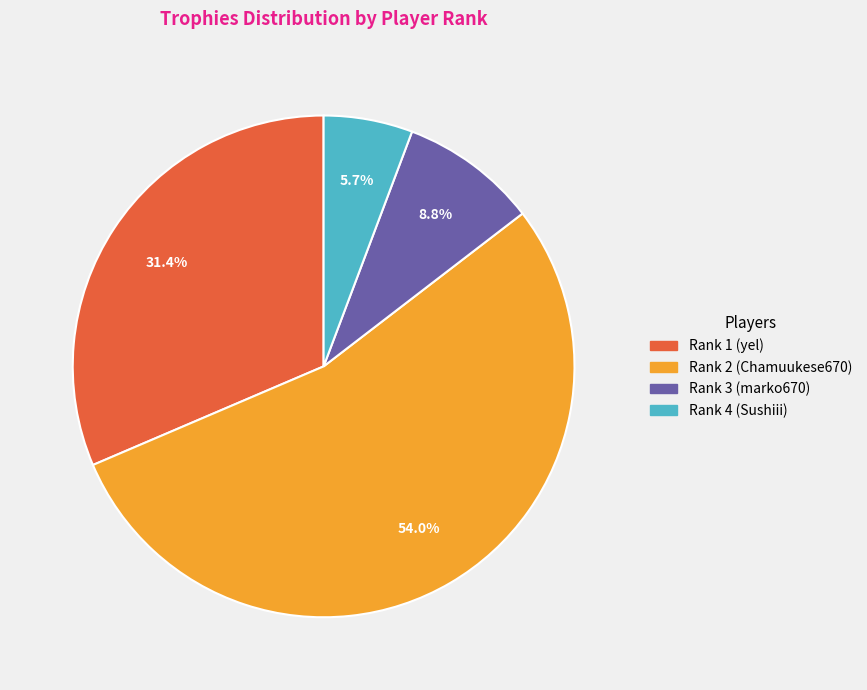

The Rank 2 (Chamuukese670) slice represents 41% of the pie. True or false?

False